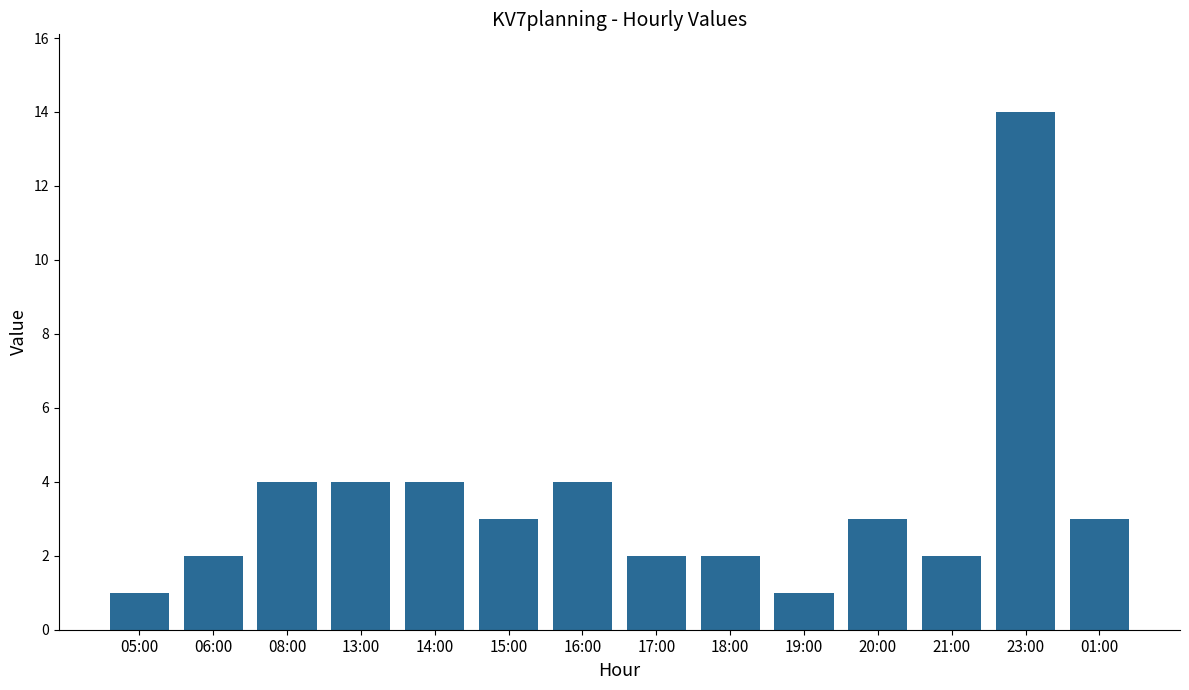

Are the bars grouped side by side (vs. stacked)?

No